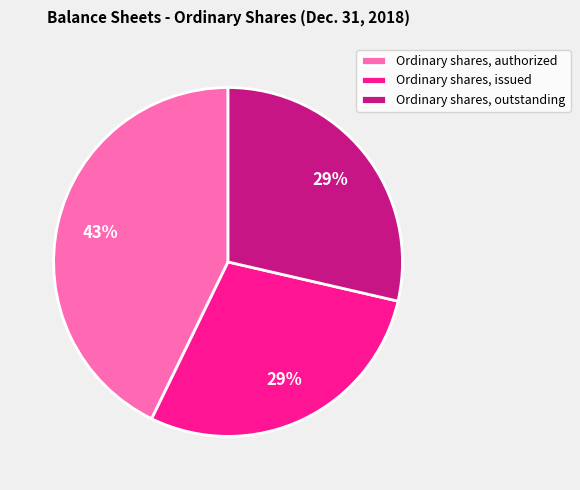

Which category has the biggest portion of the pie?

Ordinary shares, authorized